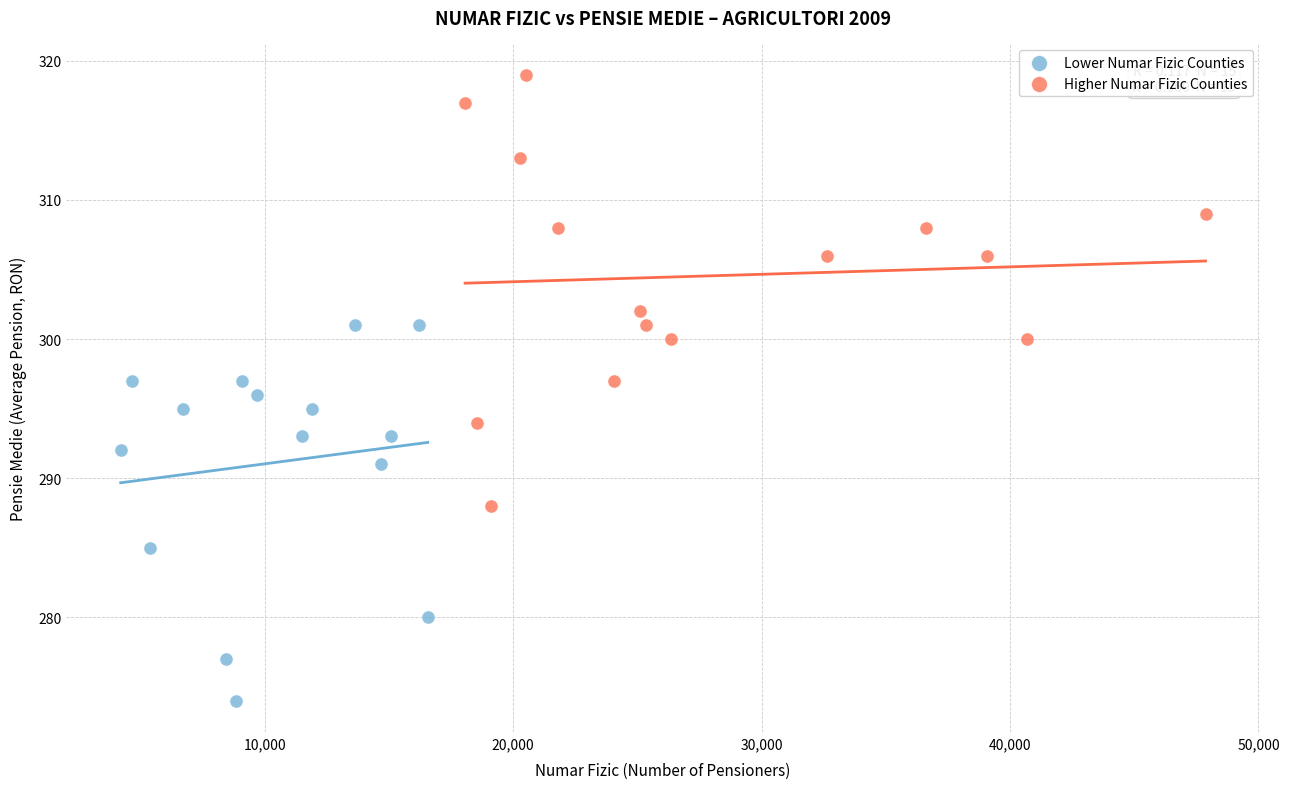

Which series contains the highest Y value?

Higher Numar Fizic Counties